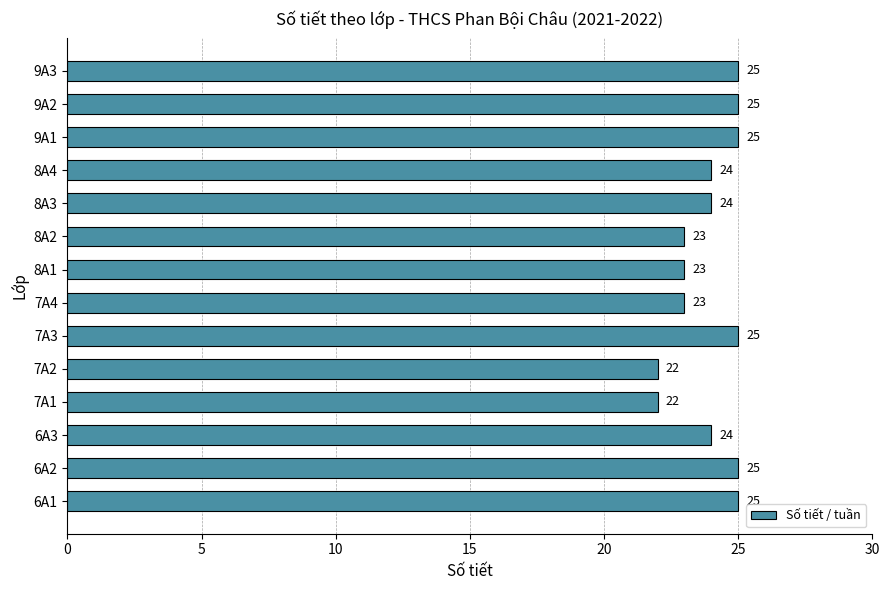

What is the change in value from 6A1 to 7A1?

-3